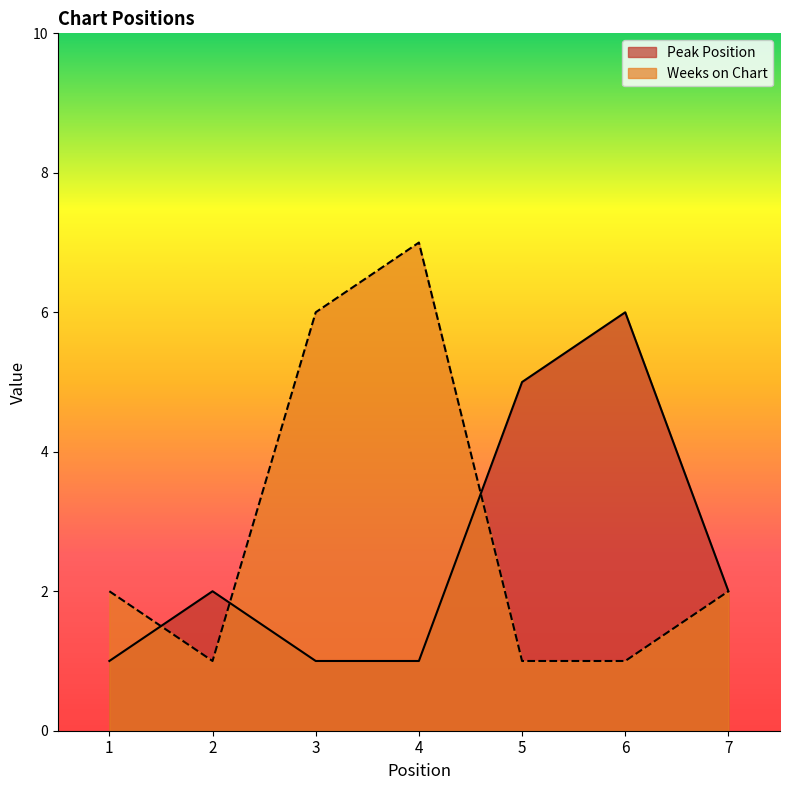

How many lines are shown in the chart?

2